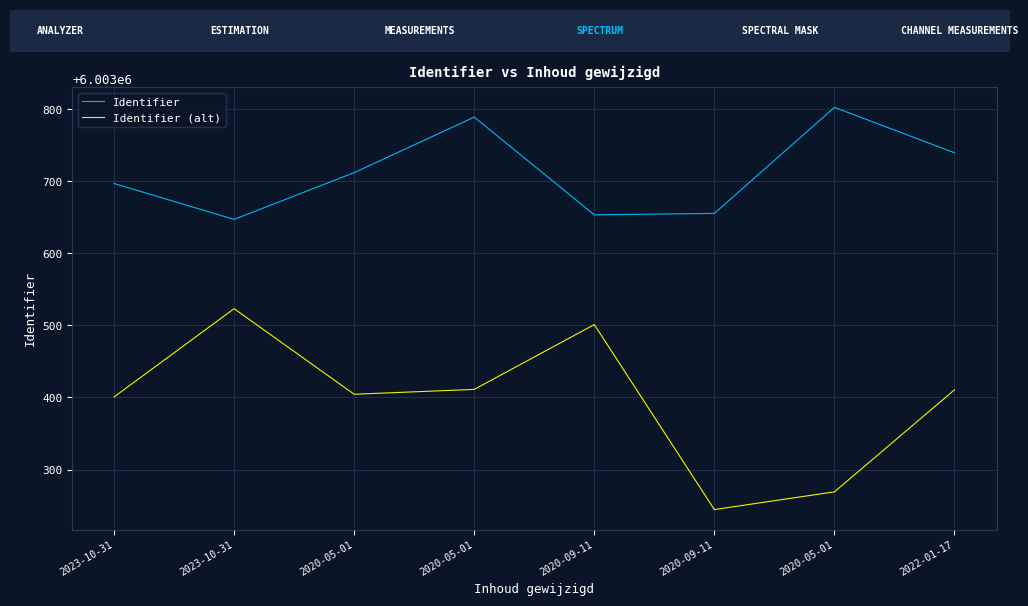

What is the label of the 7th point from the left?

2020-05-01